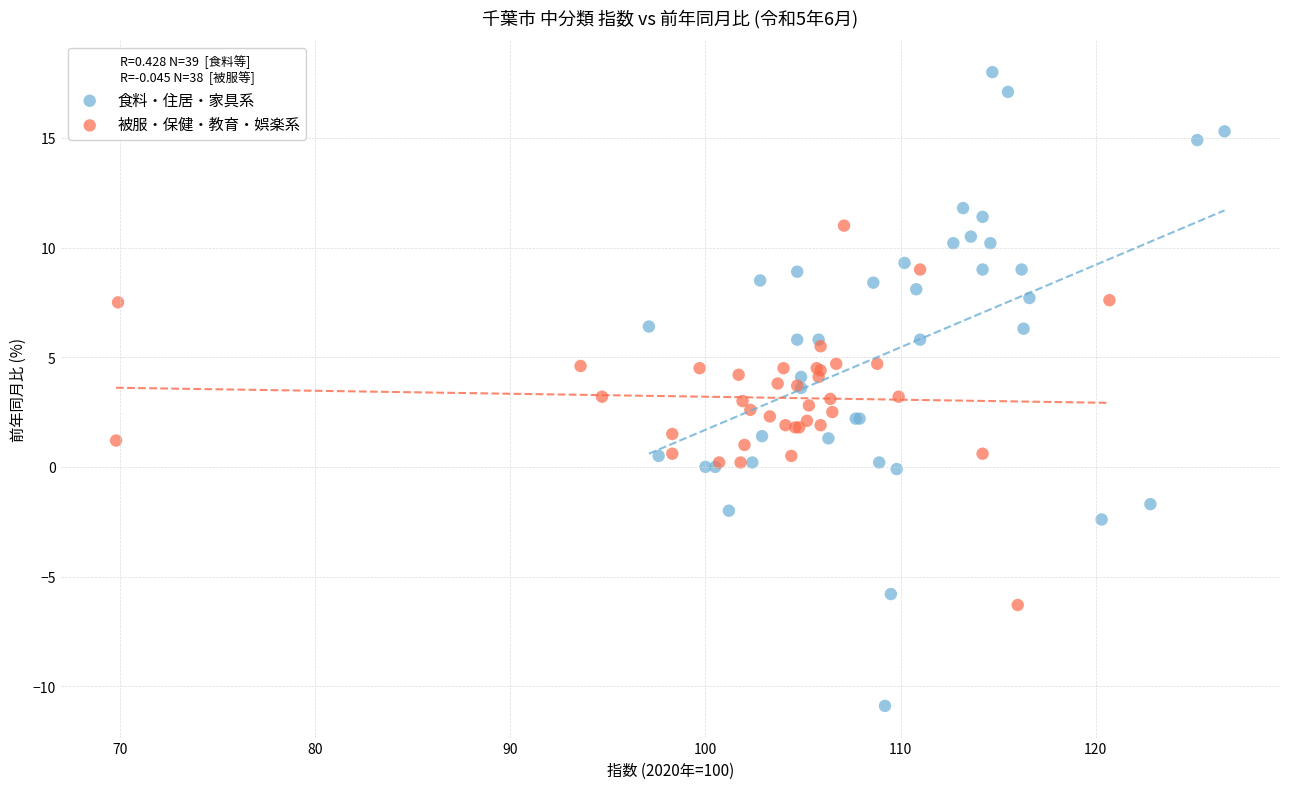

Which series reaches the maximum Y coordinate?

食料・住居・家具系